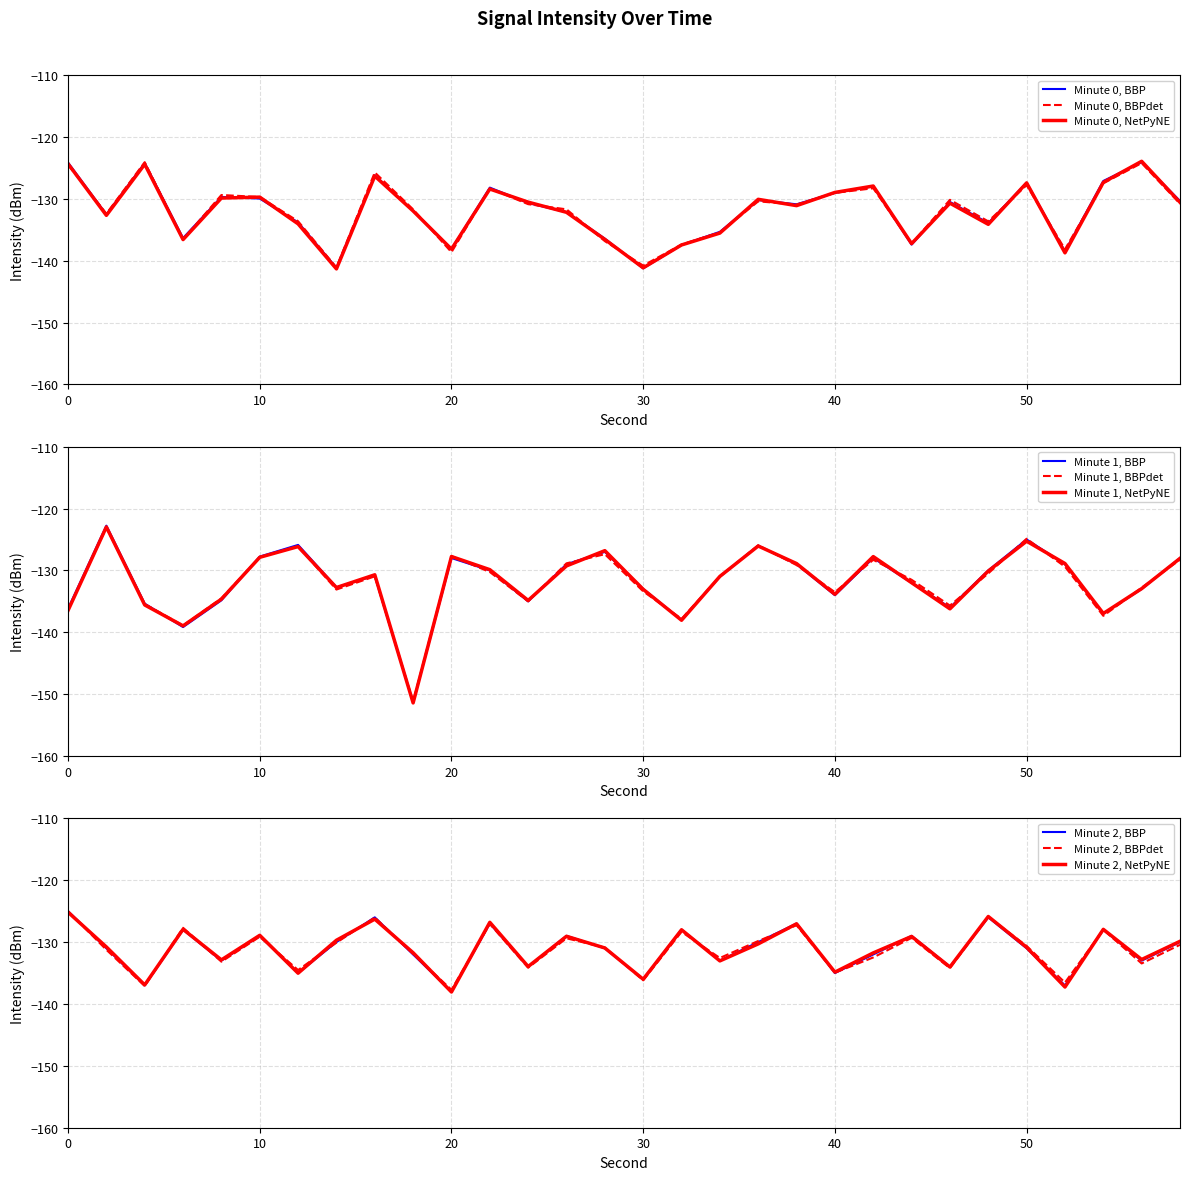

What is the value of the Minute 1 point at the 19th from the left?

-126.0